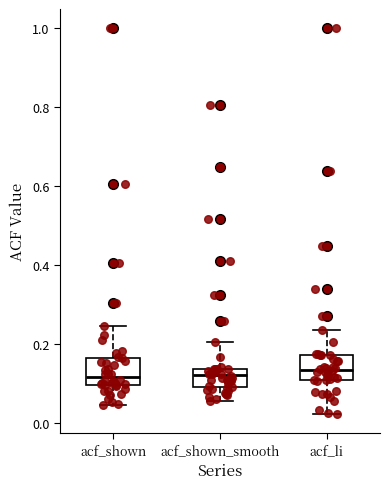

Reading left to right, read every box against the y-axis: the position of its median line, the range the box covers, and the ends of its whiskers. The values are not printed on the chart, so give them approximately, as read against the axis.

acf_shown: median 0.12, box 0.10 to 0.16, whiskers 0.04 to 0.24
acf_shown_smooth: median 0.12, box 0.10 to 0.14, whiskers 0.06 to 0.20
acf_li: median 0.14, box 0.10 to 0.18, whiskers 0.02 to 0.24